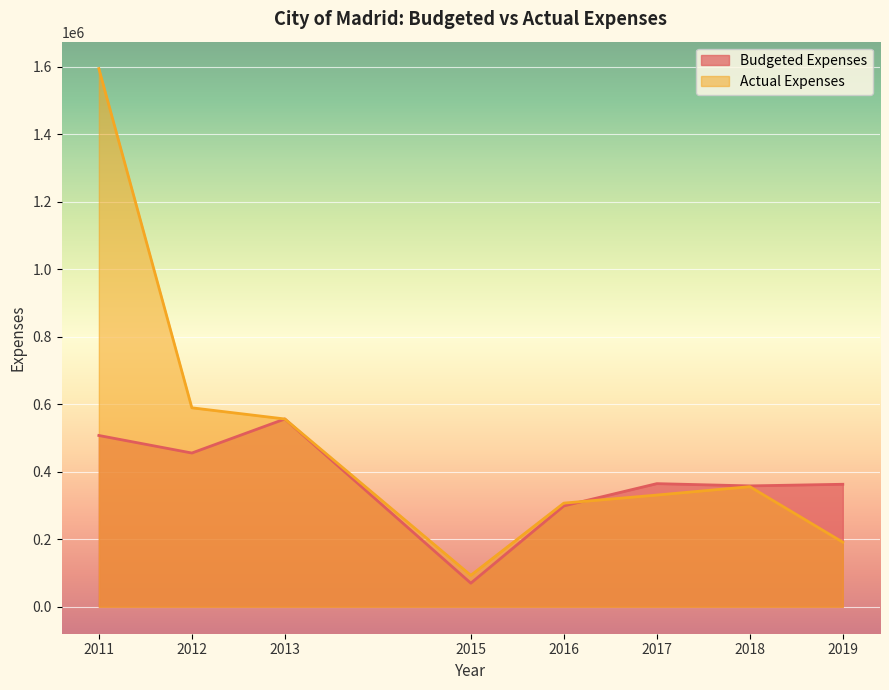

What is the sum of all Actual Expenses values?

4018278.2